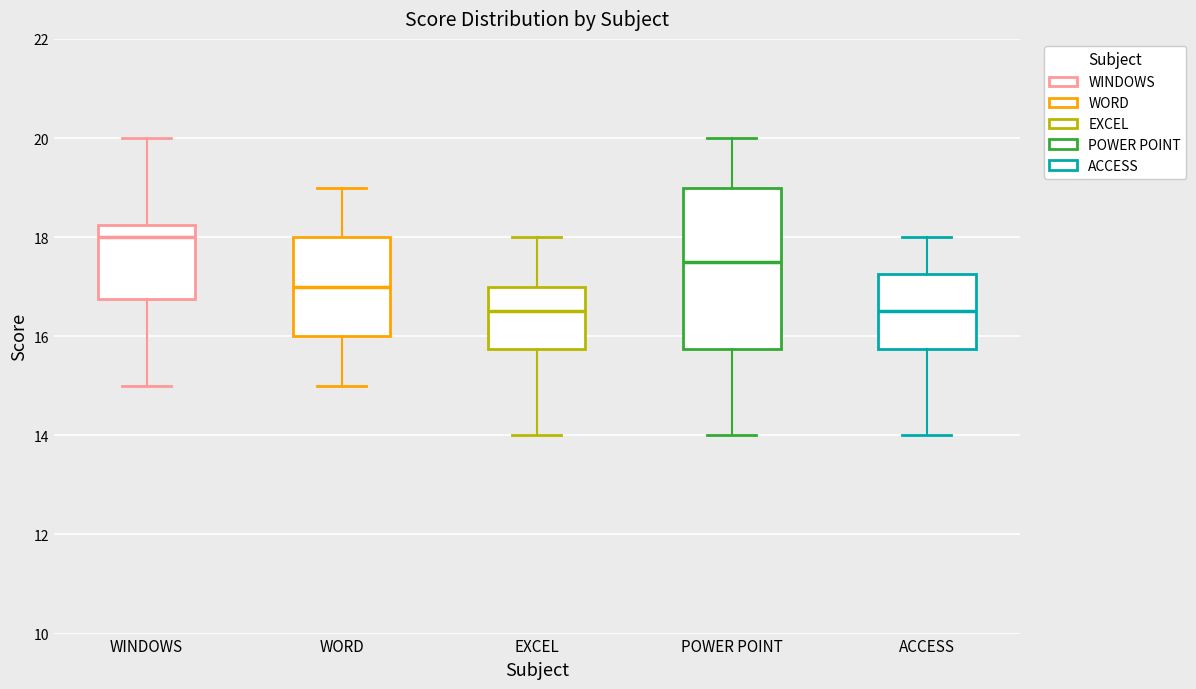

Where is the upper edge of the box for EXCEL on the y-axis? The values are not printed on the chart, so give them approximately, as read against the axis.

17.0